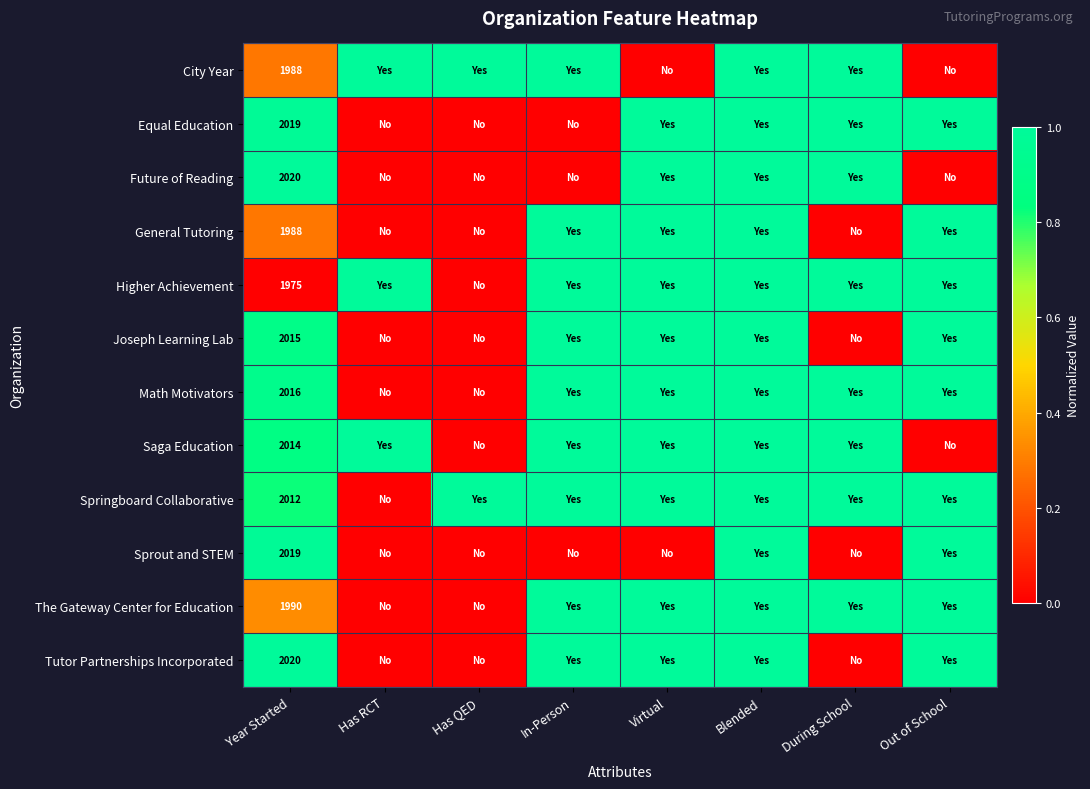

The value of Saga Education at Year Started is 765. True or false?

False